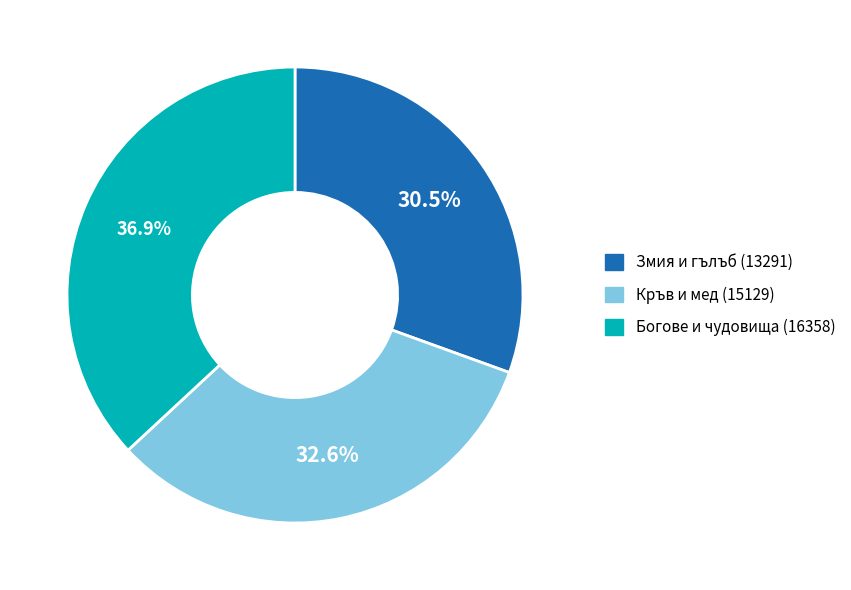

Is there any slice that represents more than half of the pie?

No